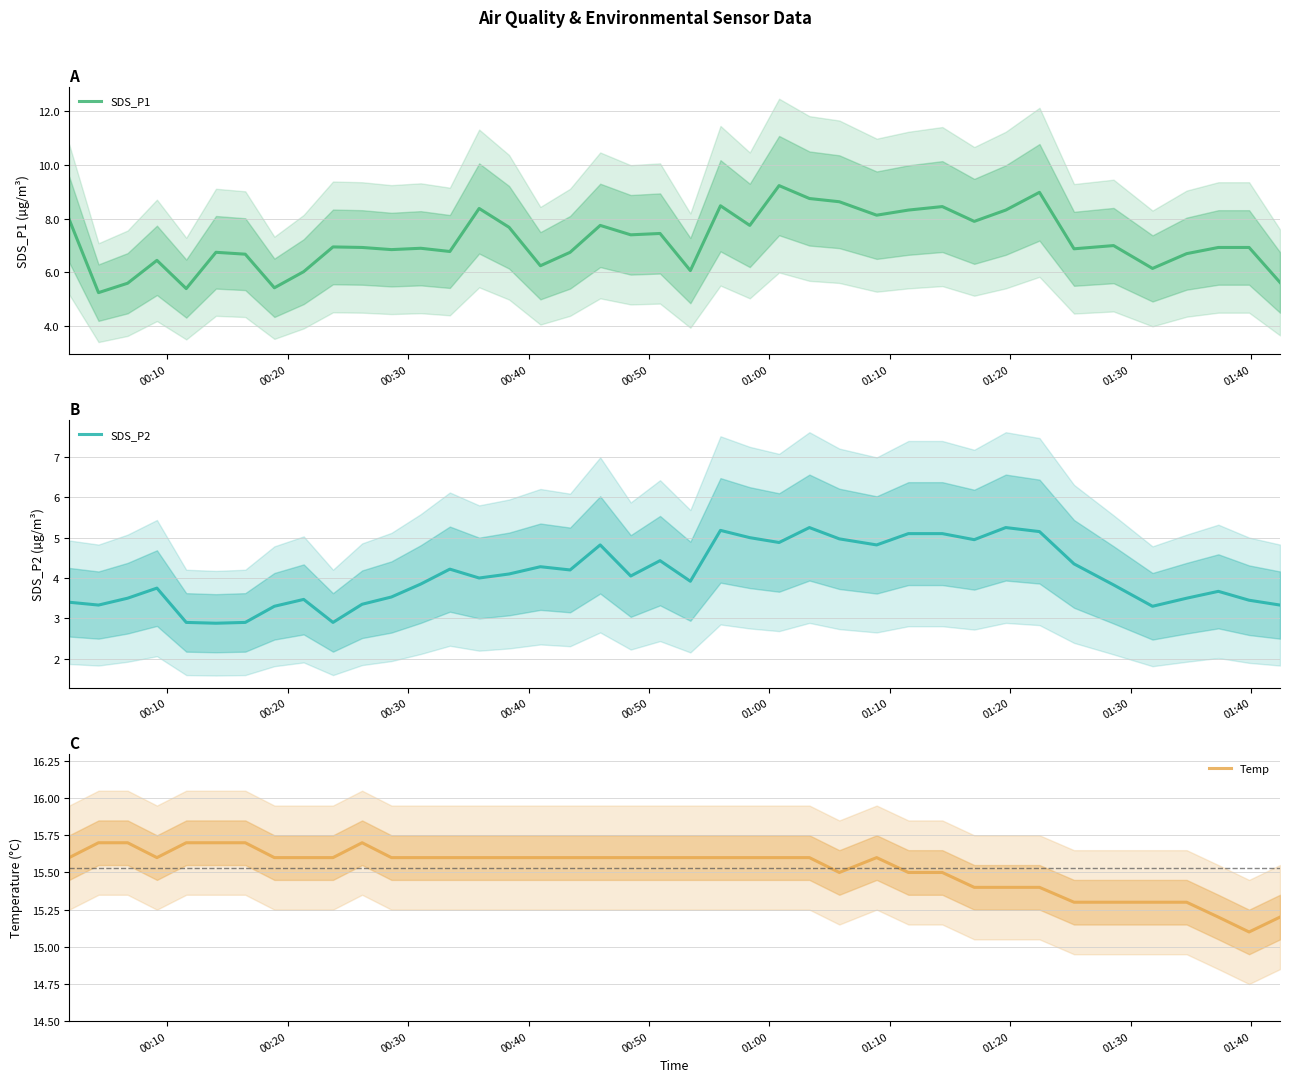

How many lines are shown in the chart?

3